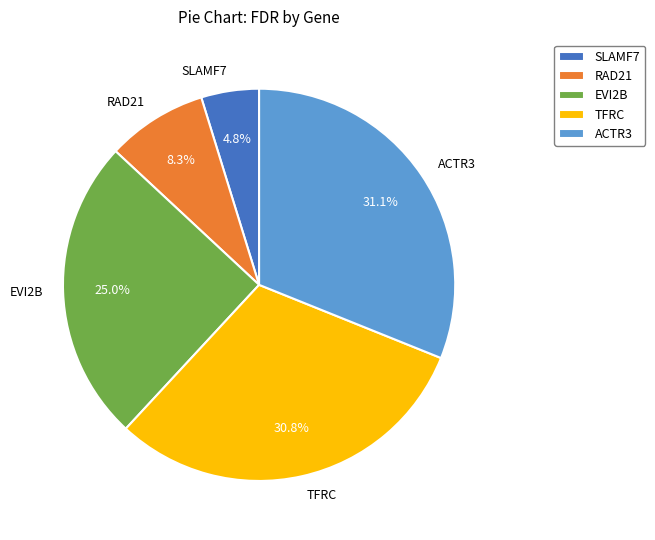

To the nearest percent, what is the combined percentage of TFRC and EVI2B?

56%